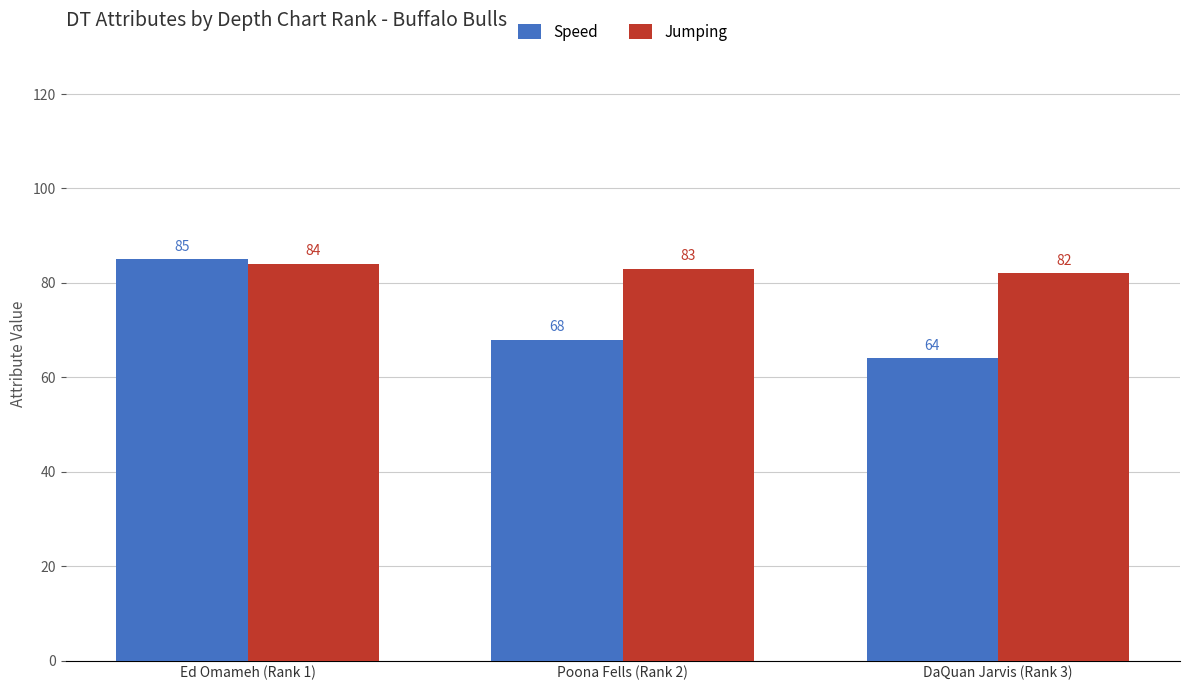

True or false: Speed has a value of 85 at Ed Omameh (Rank 1).

True